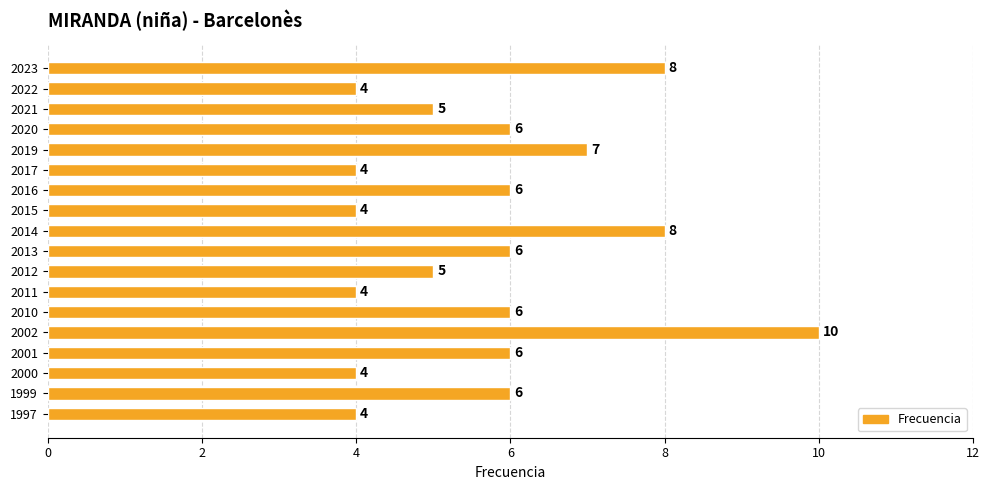

What is the value of the 4th bar from the top?

6